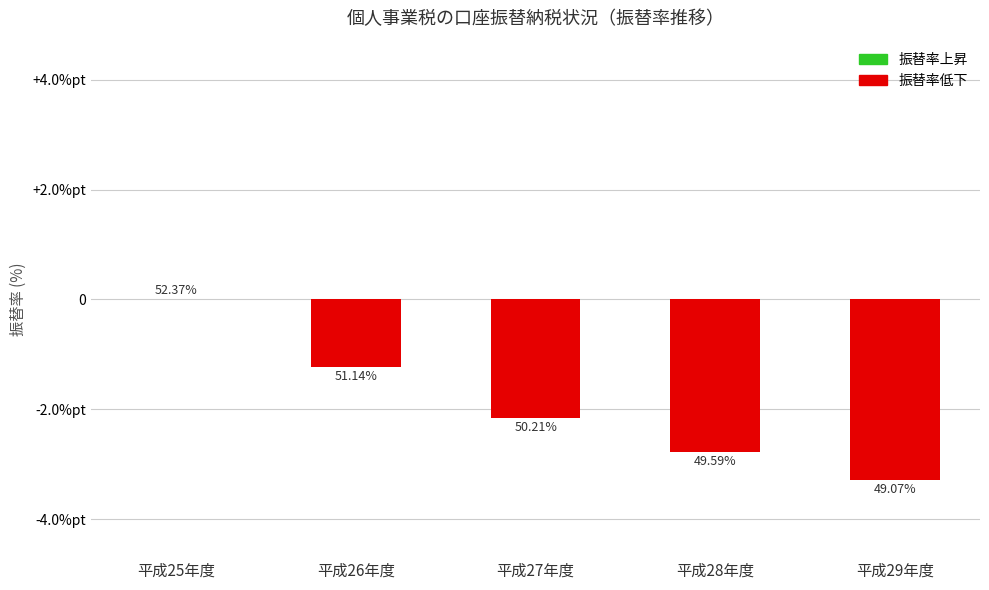

Are the bars horizontal?

No